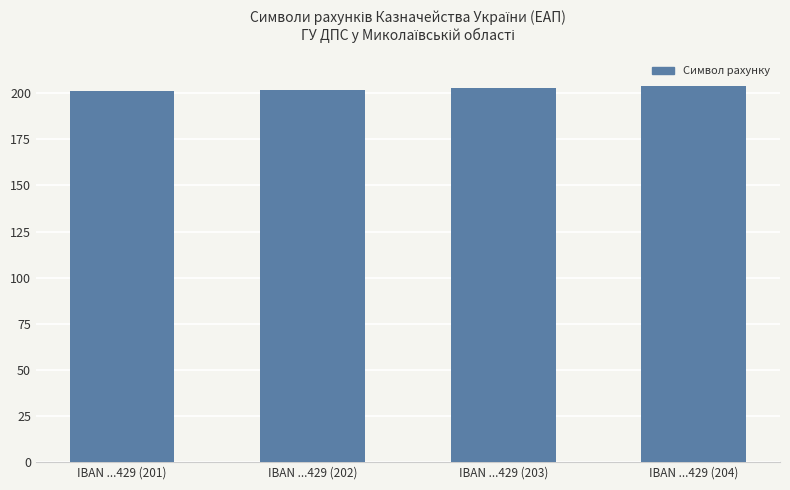

How many data points are less than 203?

2